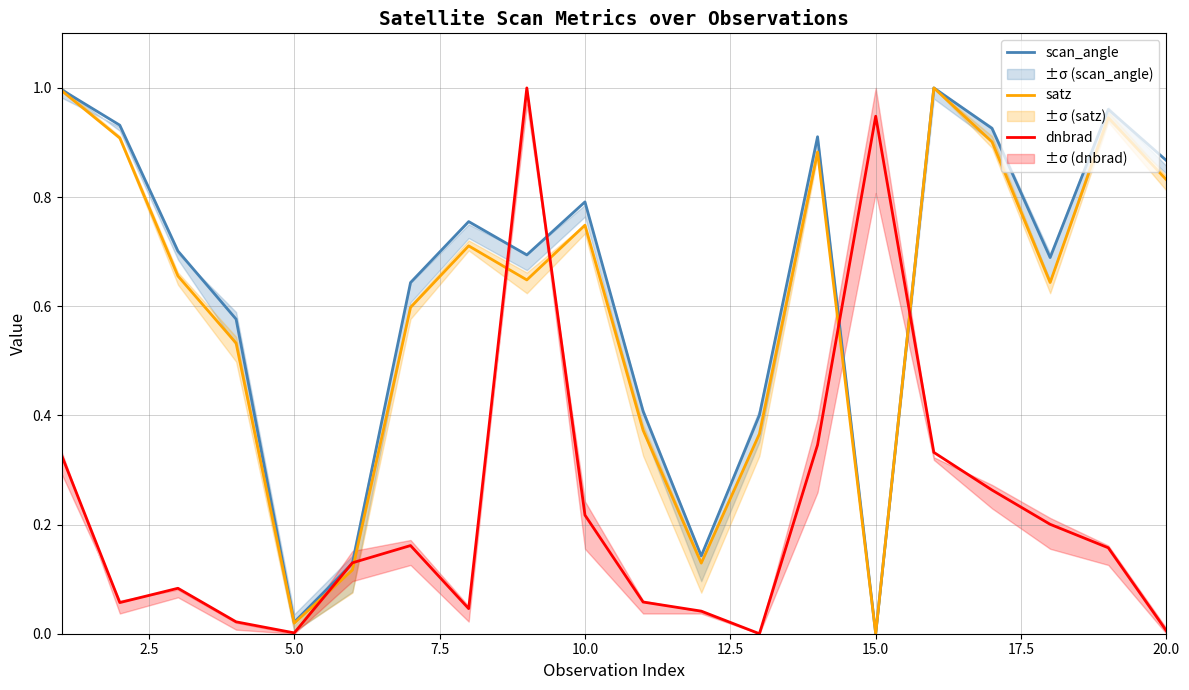

Reading left to right, transcribe all the data shown in this chart.

scan_angle: 1.0	0.9	0.7	0.6	0.0	0.1	0.6	0.8	0.7	0.8	0.4	0.1	0.4	0.9	0.0	1.0	0.9	0.7	1.0	0.9
satz: 1.0	0.9	0.7	0.5	0.0	0.1	0.6	0.7	0.6	0.7	0.4	0.1	0.4	0.9	0.0	1.0	0.9	0.6	0.9	0.8
dnbrad: 0.3	0.1	0.1	0.0	0.0	0.1	0.2	0.0	1.0	0.2	0.1	0.0	0.0	0.3	0.9	0.3	0.3	0.2	0.2	0.0